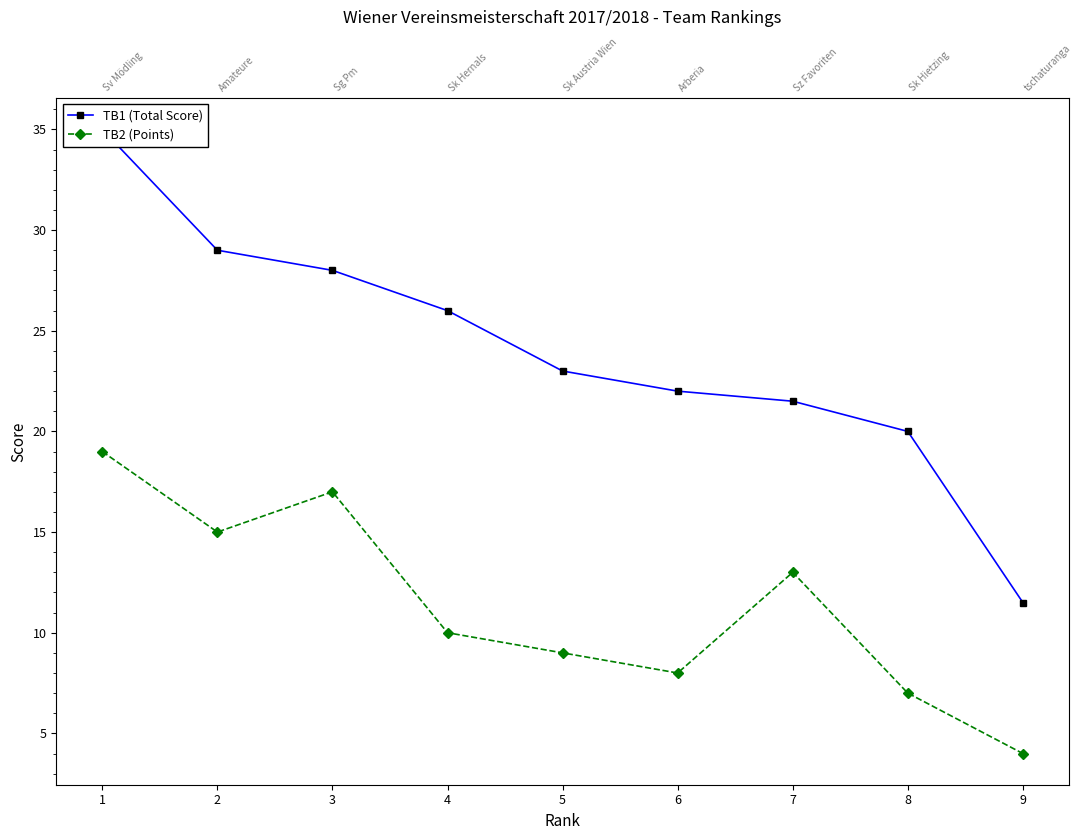

How many values in the TB2 (Points) series are below 10?

4